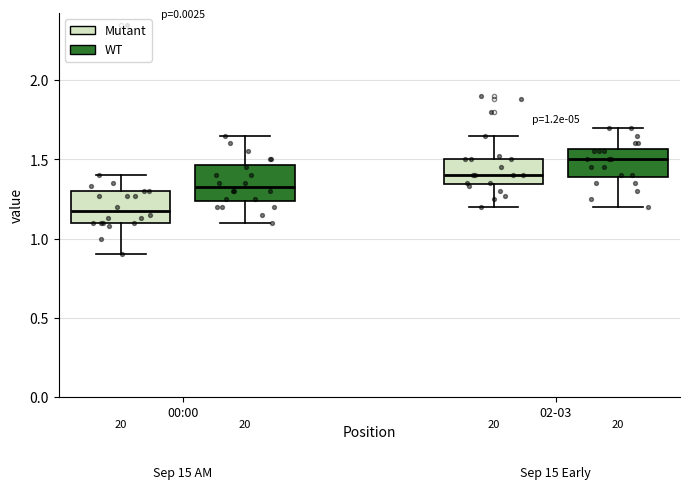

Which box's median line is the lowest?

00:00 (Mutant)